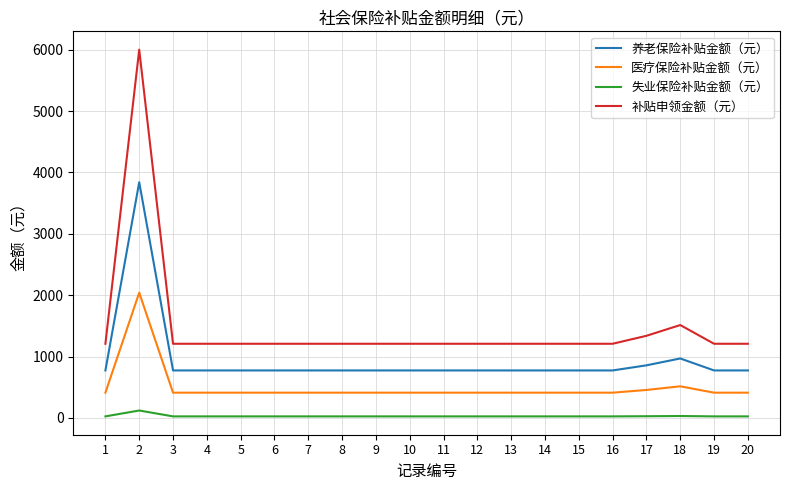

List the series in order of their overall mean, lowest first.

失业保险补贴金额（元）, 医疗保险补贴金额（元）, 养老保险补贴金额（元）, 补贴申领金额（元）